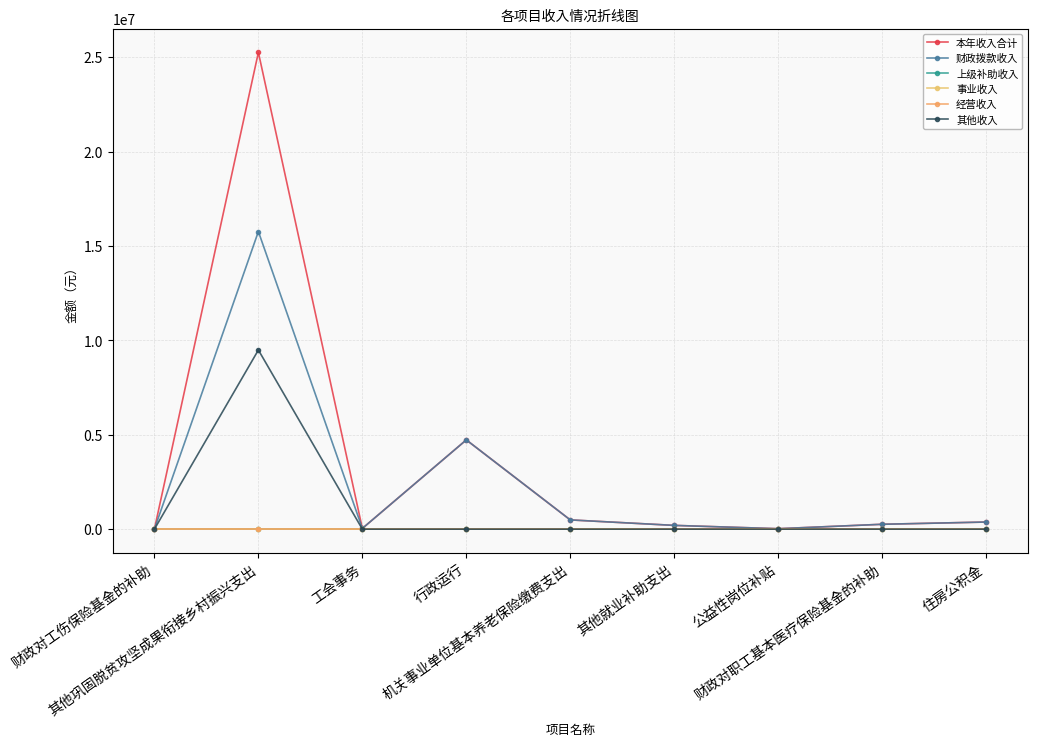

Which category has the highest value across all series?

其他巩固脱贫攻坚成果衔接乡村振兴支出